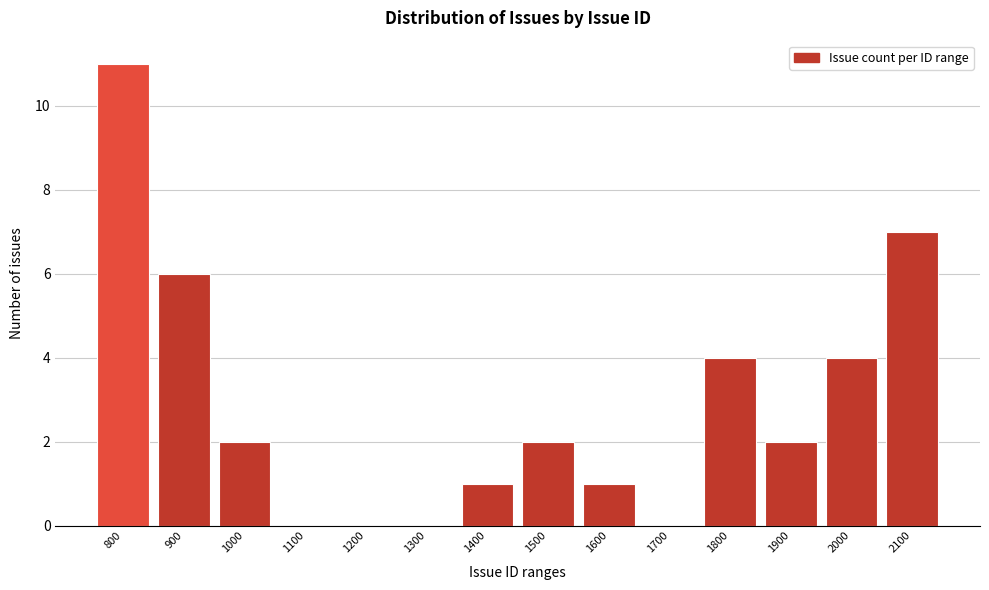

Reading left to right, extract all data points from this chart.

800=11	900=6	1000=2	1100=0	1200=0	1300=0	1400=1	1500=2	1600=1	1700=0	1800=4	1900=2	2000=4	2100=7